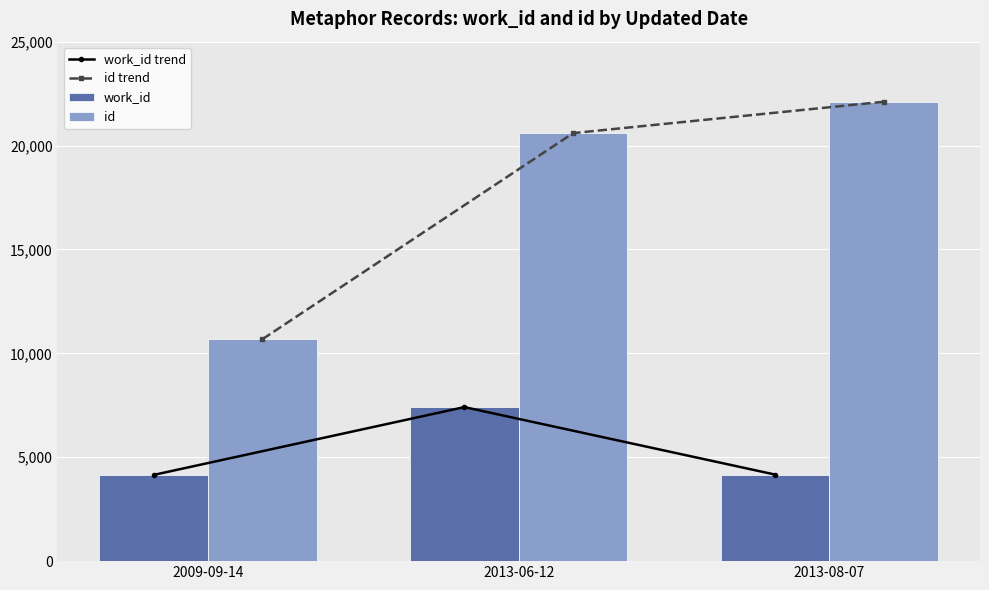

At which label does work_id first exceed 4167?

2013-06-12